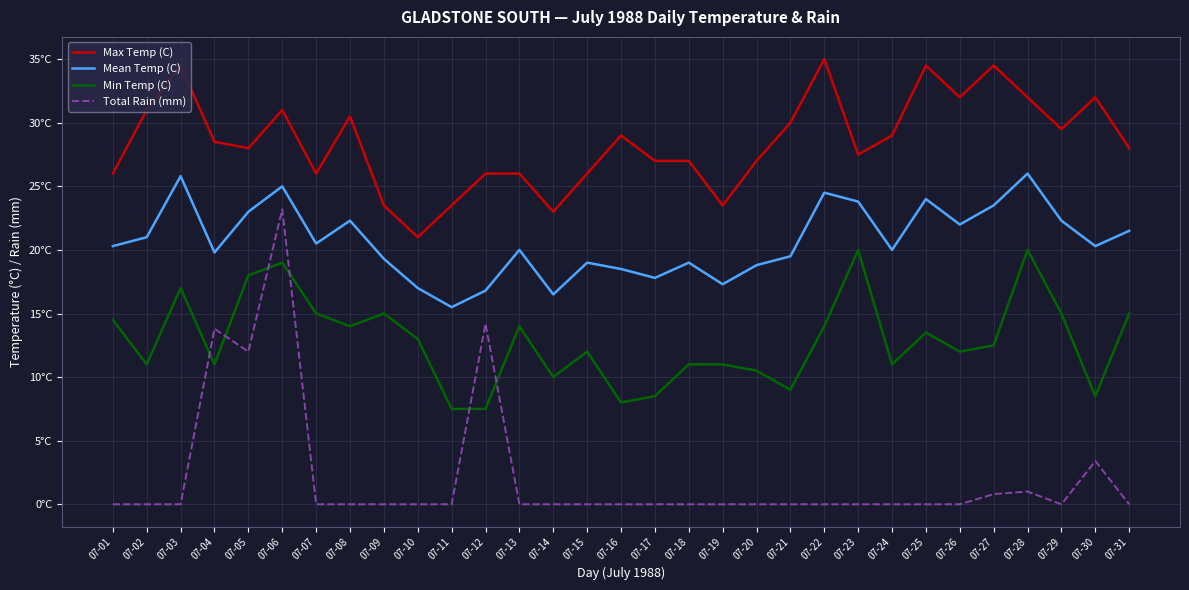

Does the chart have visible grid lines?

Yes